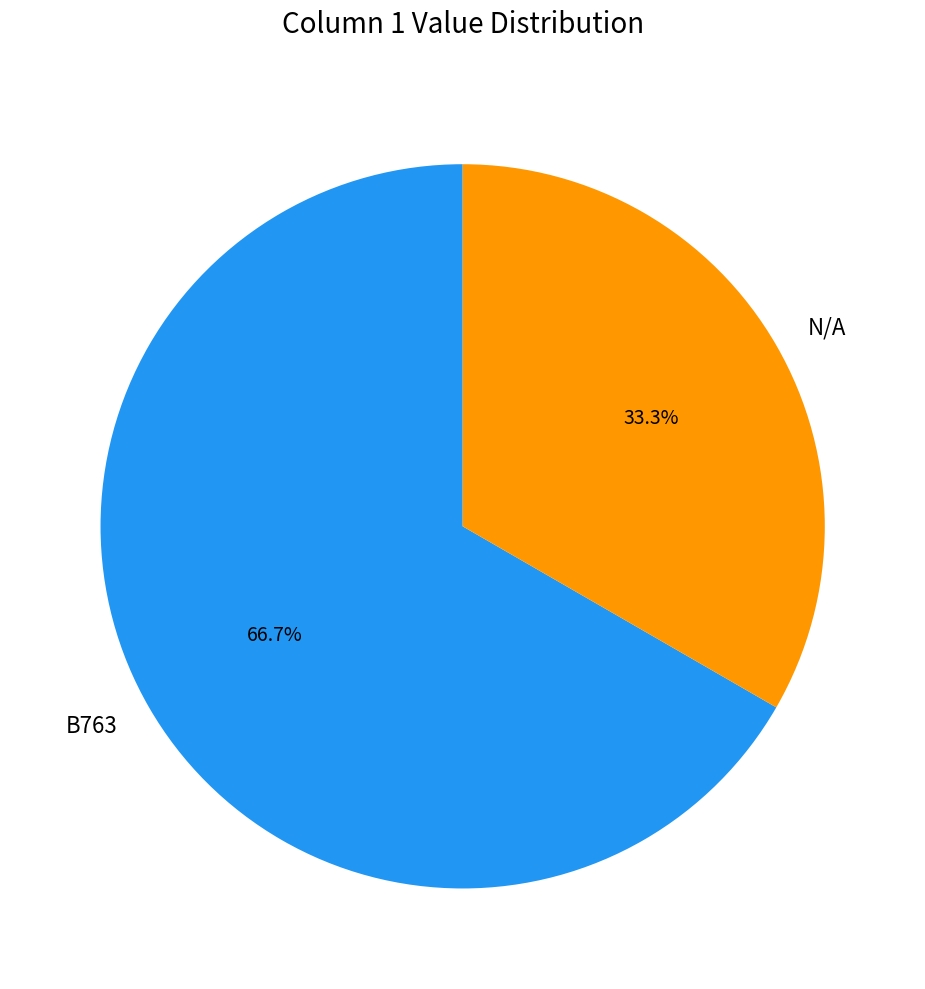

Rank the categories by value from lowest to highest.

N/A, B763